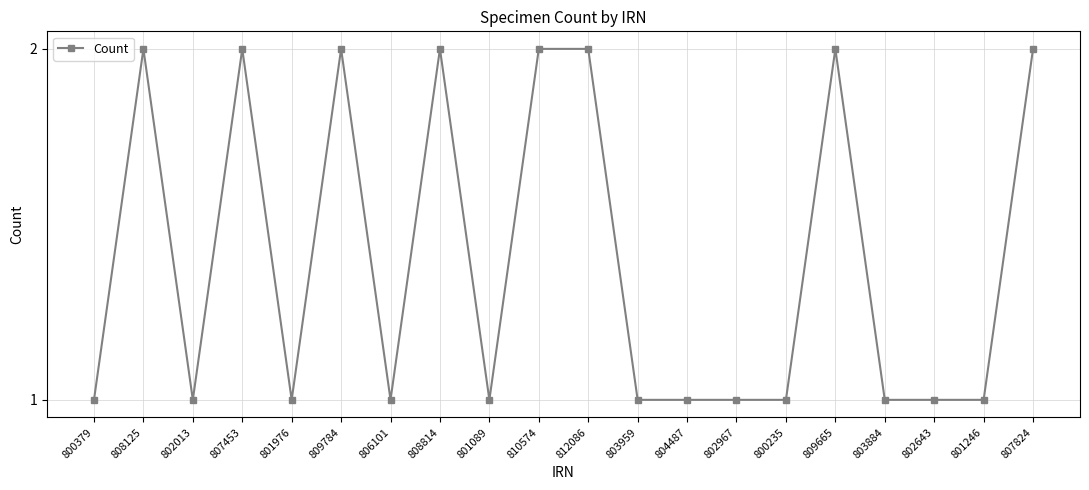

The chart shows a value of 1 at 803959. True or false?

True